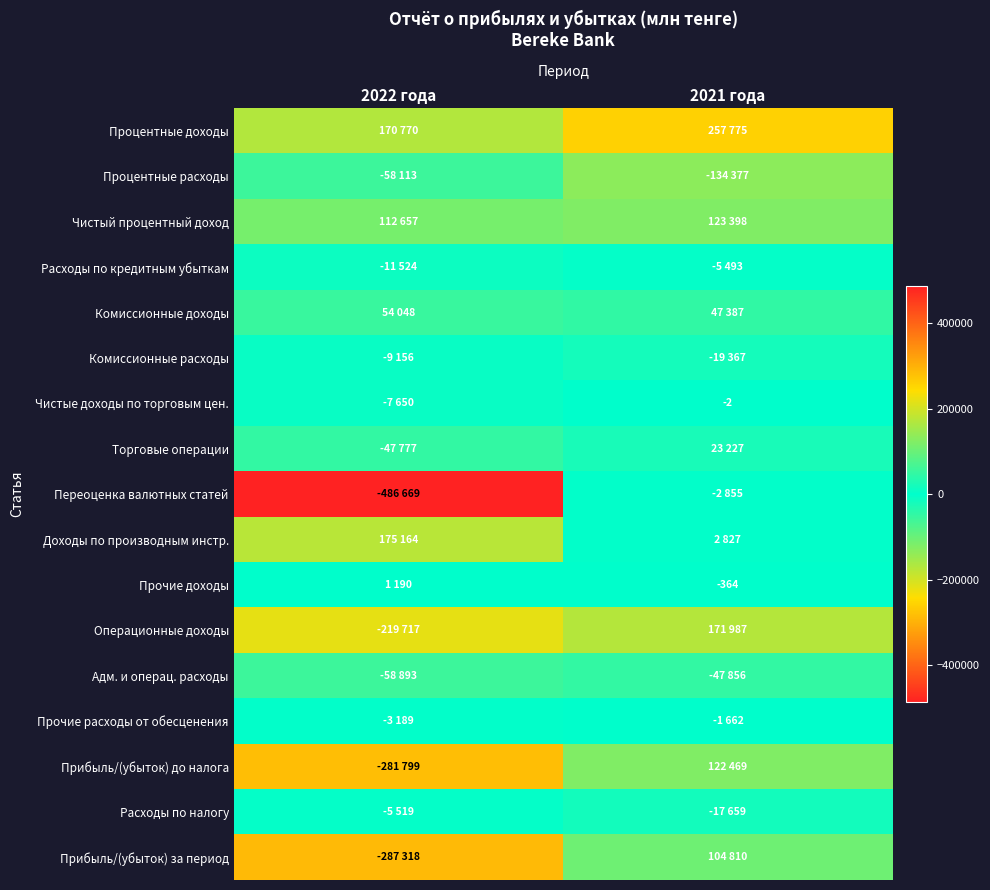

Which has a higher value, 2022 года or 2021 года?

2021 года